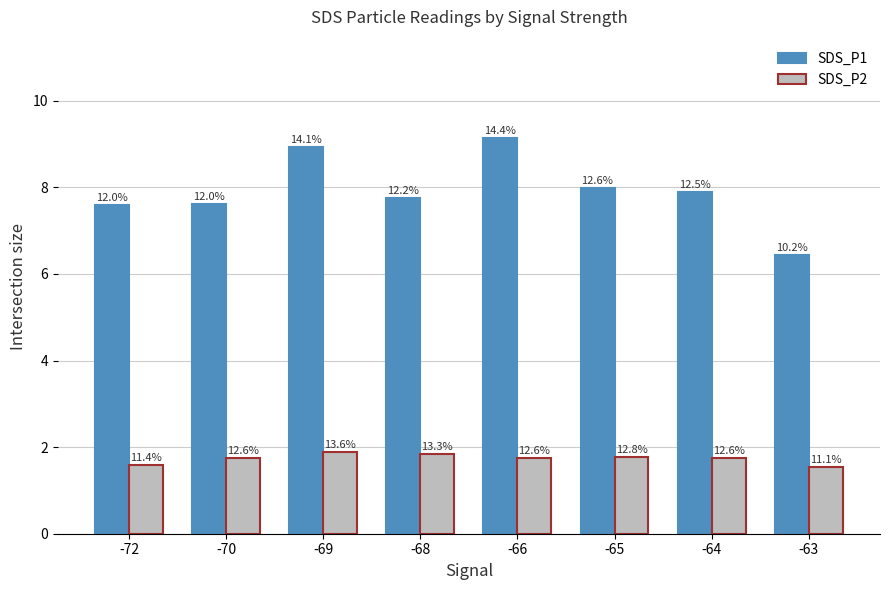

Is the value of SDS_P2 at -65 greater than the value of SDS_P1 at -63?

No